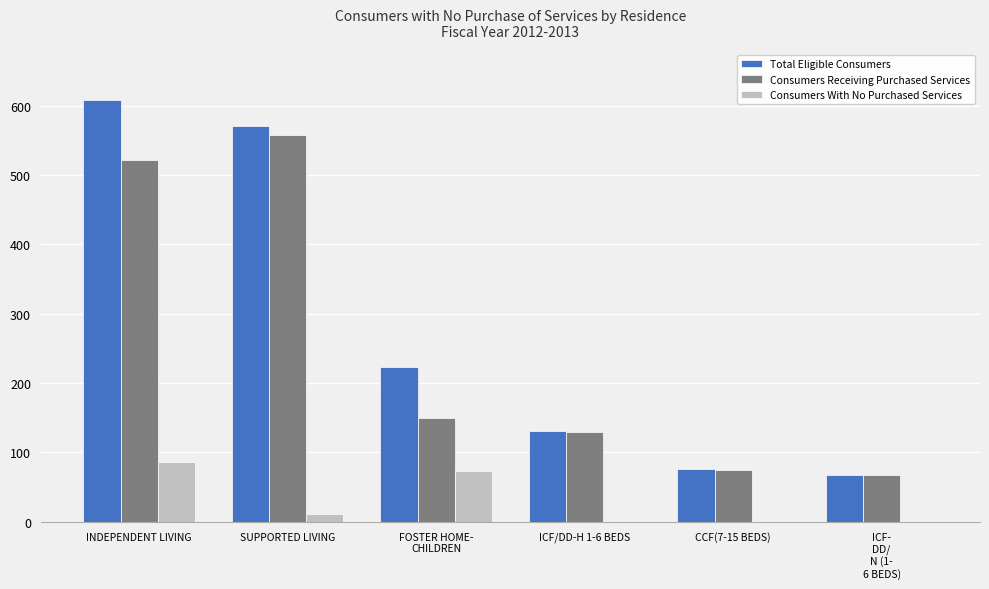

What is the difference between the Consumers Receiving Purchased Services values at CCF(7-15 BEDS) and FOSTER HOME-
CHILDREN?

75